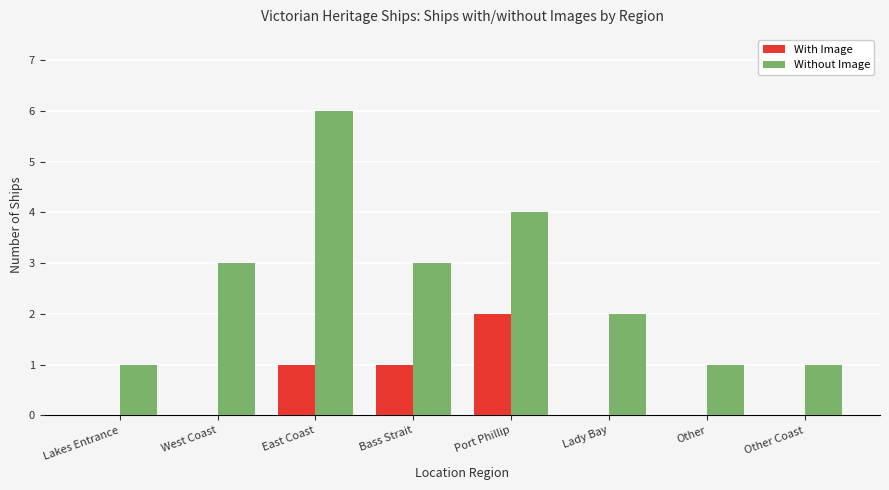

Read the Without Image value at Lakes Entrance.

1